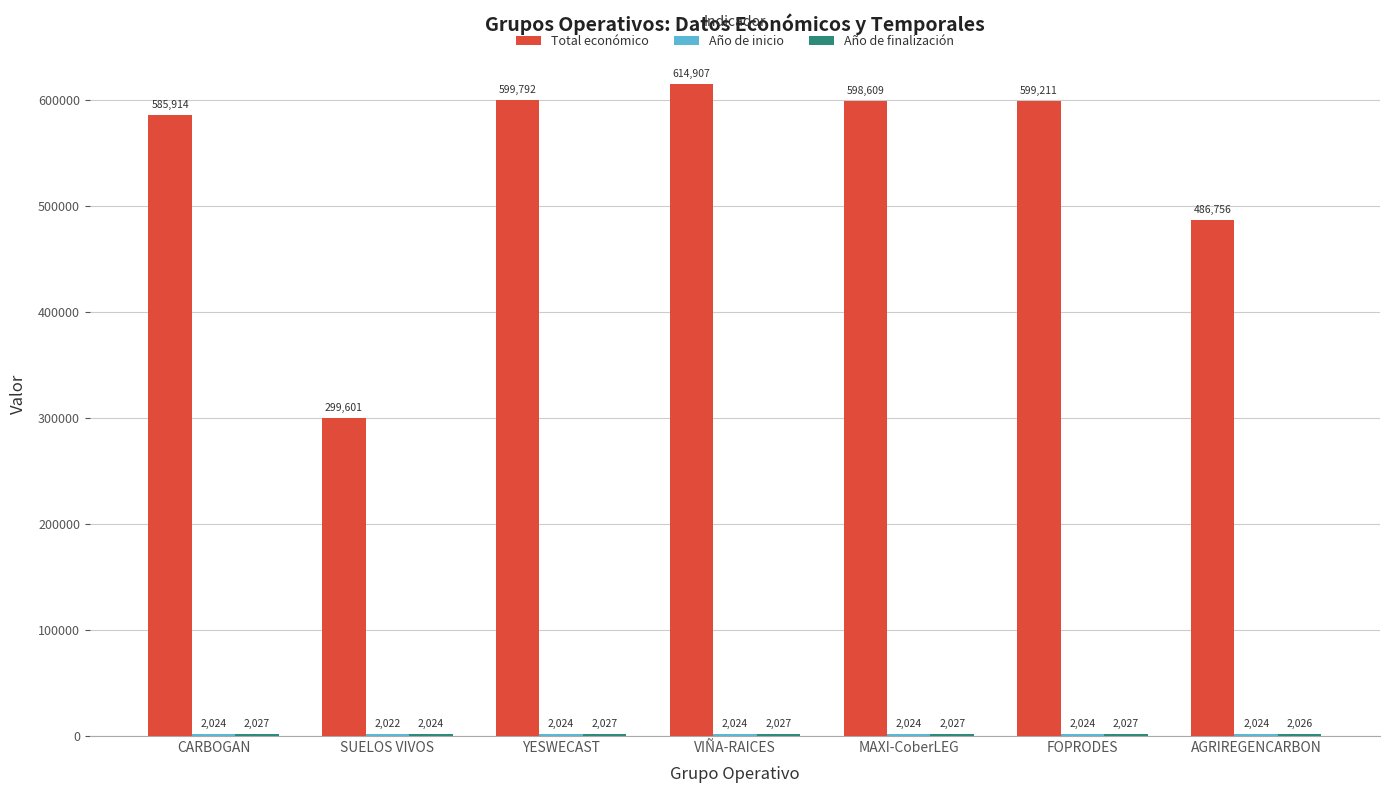

What is the spread (max minus min) of values at AGRIREGENCARBON?

484732